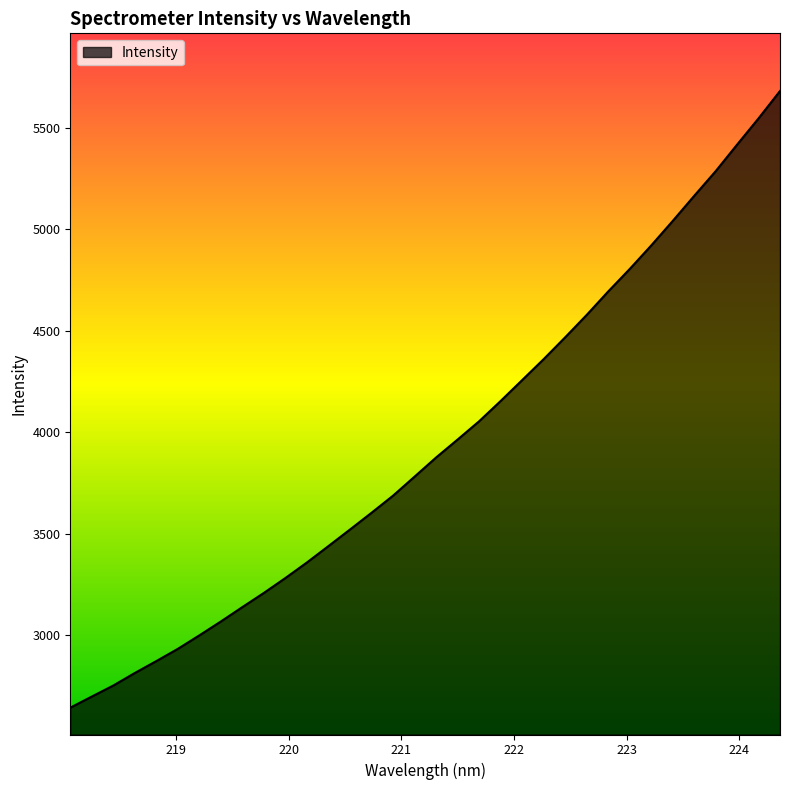

What is the difference between the maximum and minimum values?

3038.4